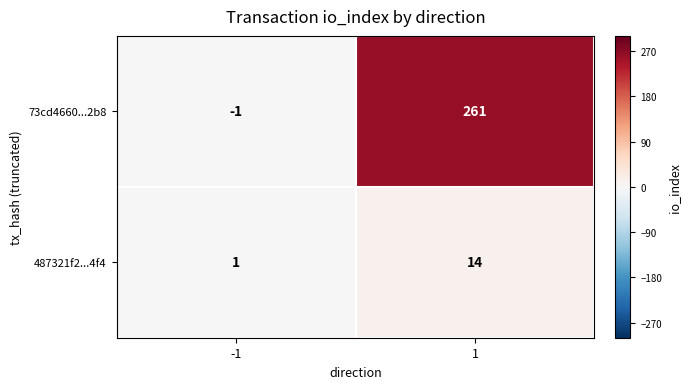

What value does the 487321f2...4f4 series have at 1, to the nearest 5?

15